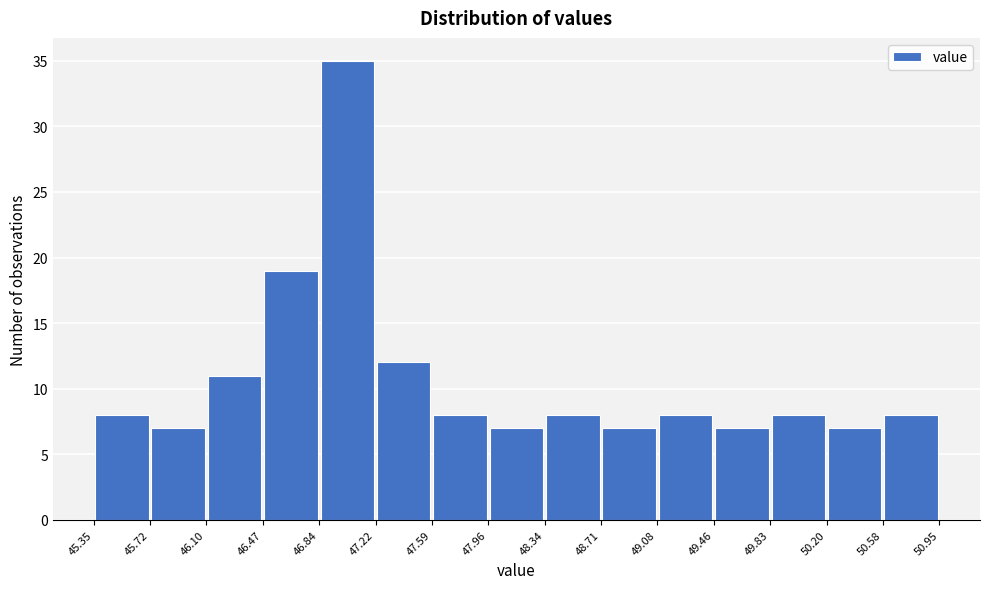

What is the height of the bar covering 47.59 to 47.96 on the x-axis? The values are not printed on the chart, so give them approximately, as read against the axis.

8